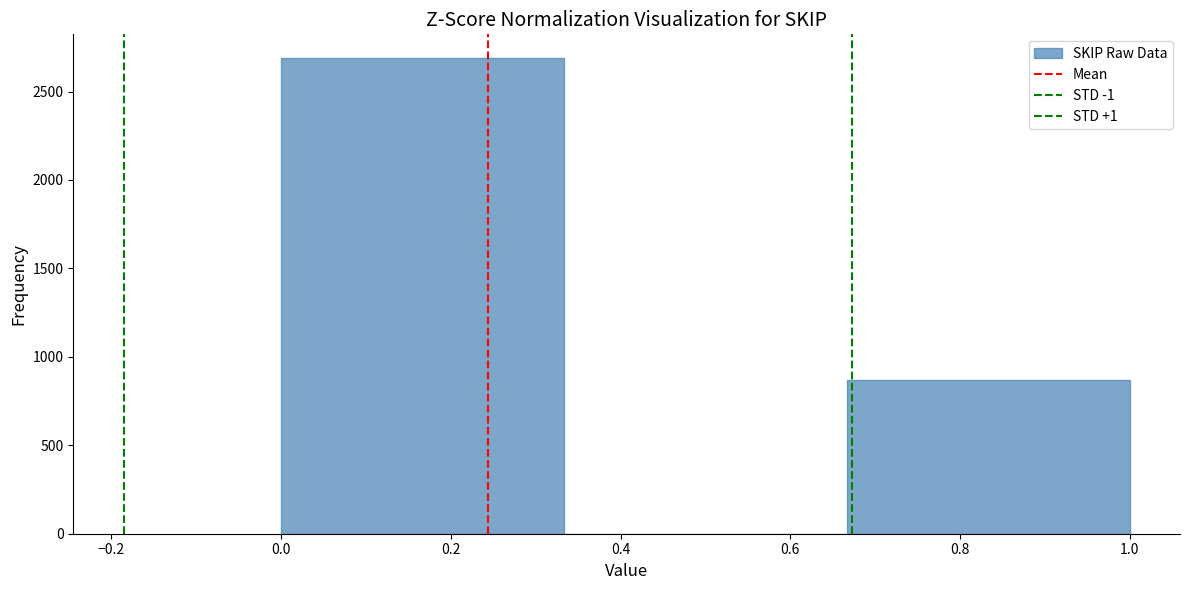

Reading left to right, transcribe this chart: for each bar, give the range it covers on the x-axis and its height. Neither the bar edges nor the heights are printed on the chart, so give them approximately, as read against the axes.

0.00 to 0.34: 2700
0.34 to 0.66: 0
0.66 to 1.00: 850